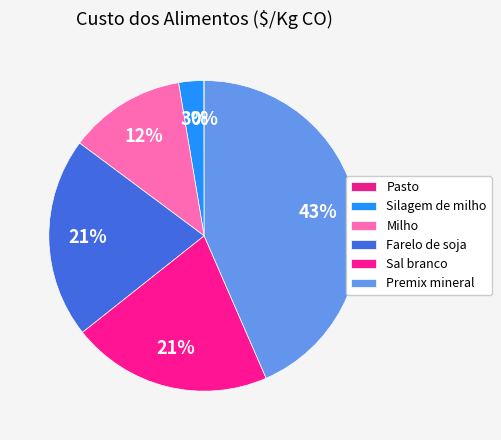

Is there a majority slice in this chart?

No